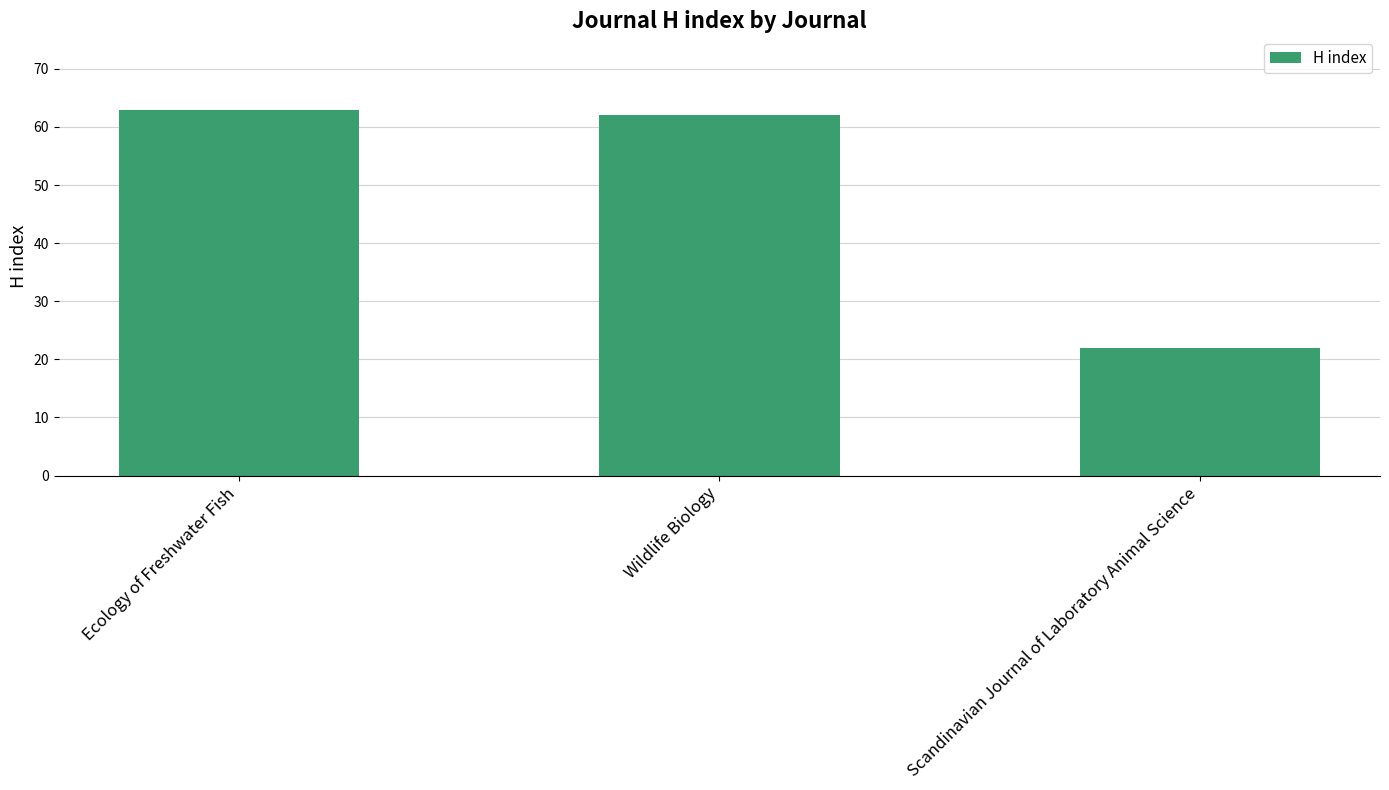

What is the smallest value displayed?

22